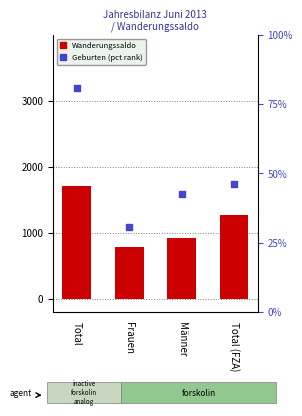

At how many categories does at least one series exceed 1366?

1